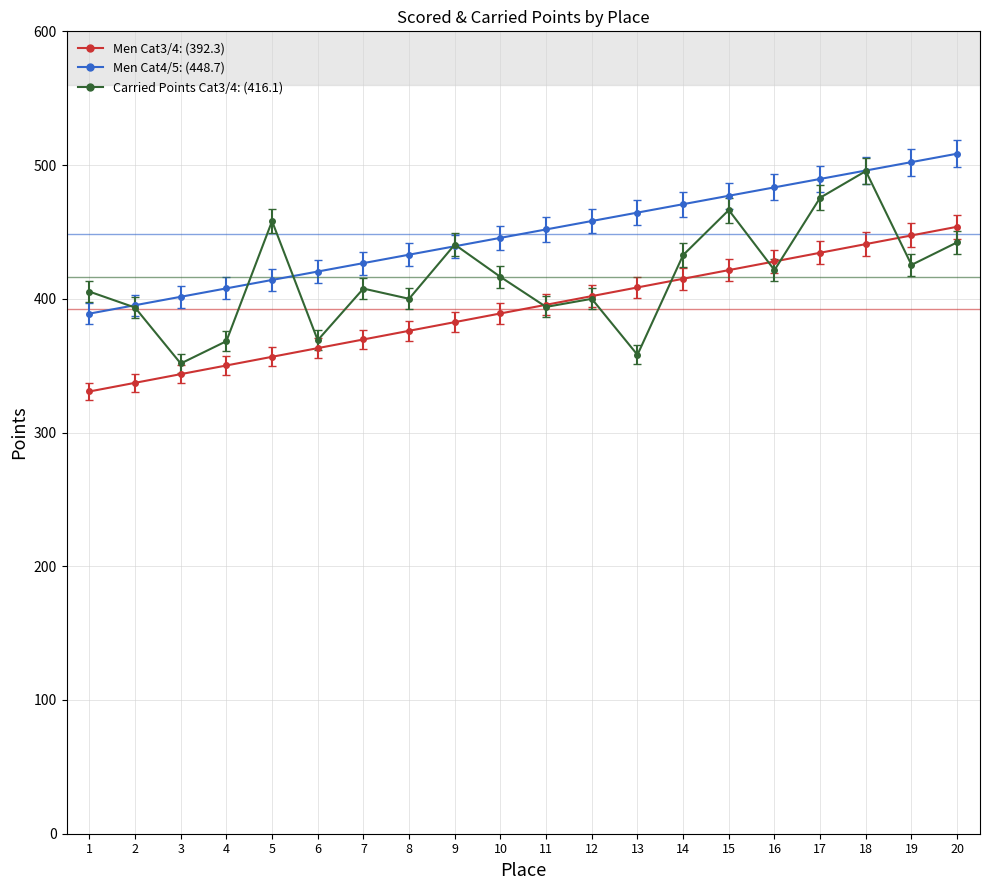

What is the total value across all series at 11?

1241.3